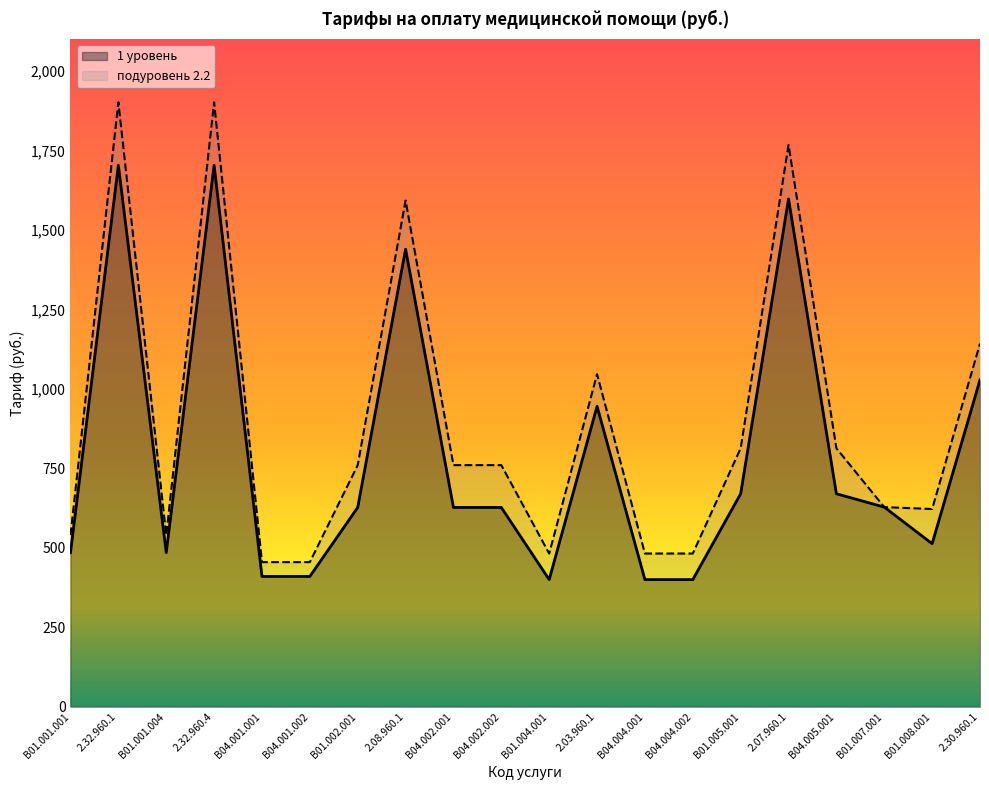

How many data points does each series have?

20